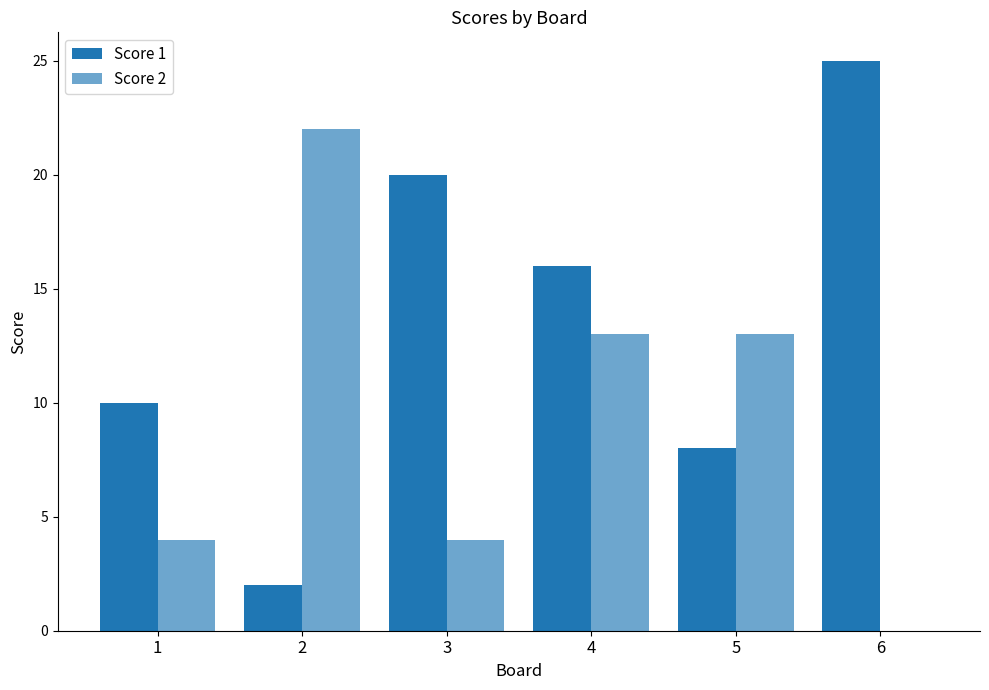

How many series are shown in this chart?

2